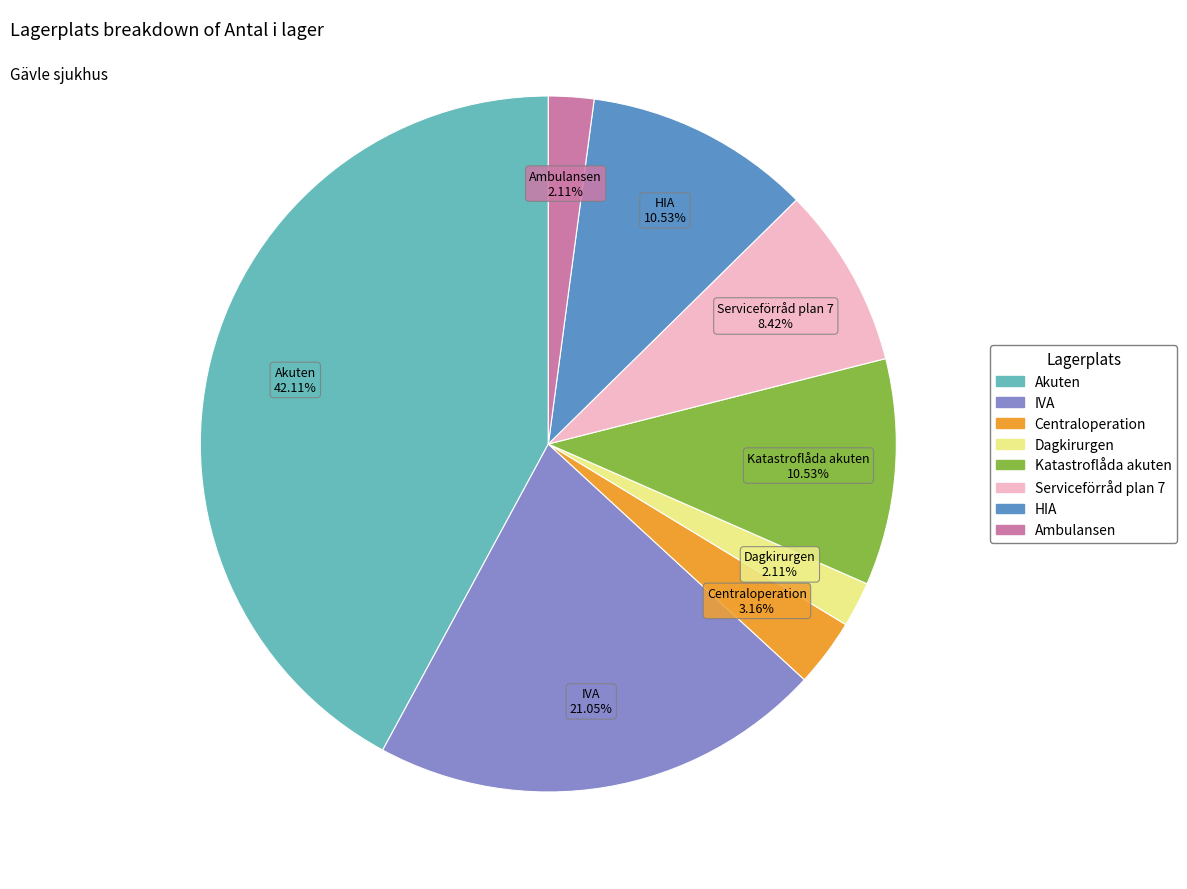

To the nearest percent, what portion does HIA represent?

11%